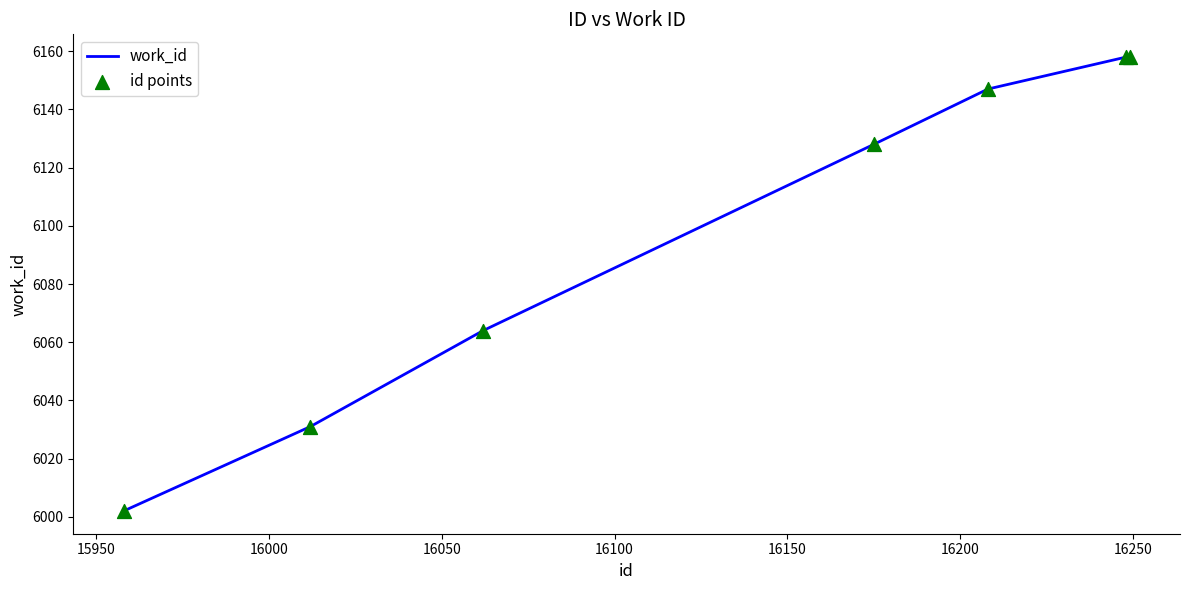

What is the greatest value displayed?

6158